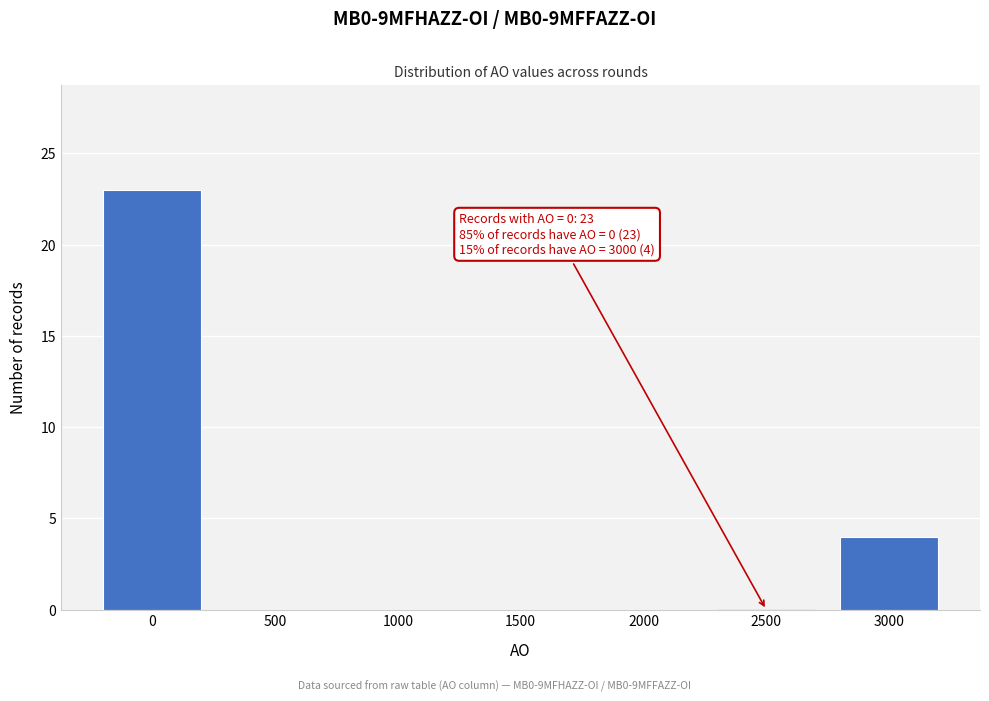

Reading left to right, what are all the values shown in this chart?

0=23	500=0	1000=0	1500=0	2000=0	2500=0	3000=4